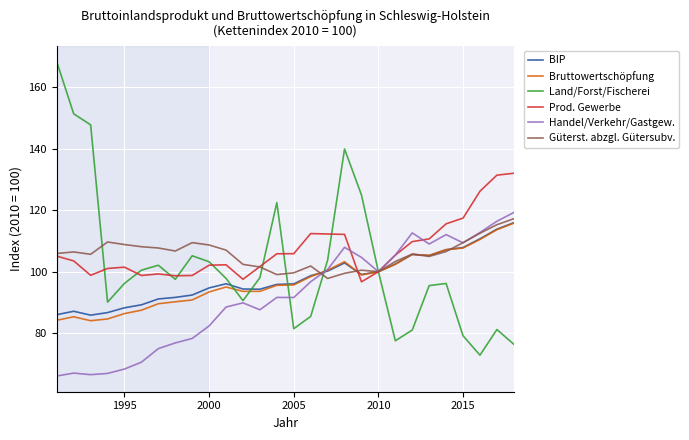

Which series has the largest range (max minus min)?

Land/Forst/Fischerei